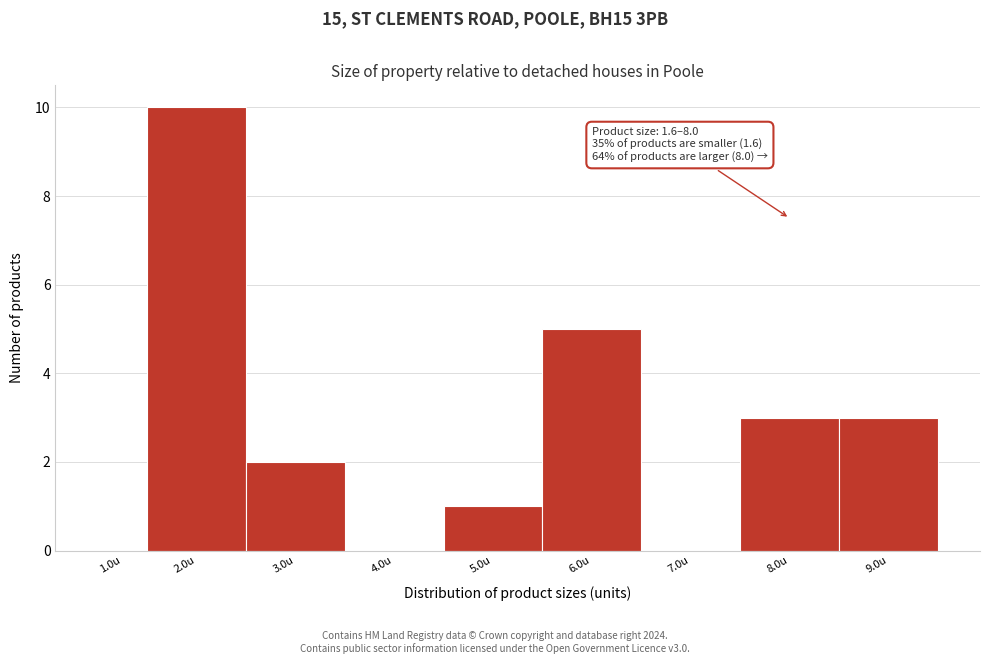

Reading left to right, what are all the values shown in this chart?

1.0u=0	2.0u=10	3.0u=2	4.0u=0	5.0u=1	6.0u=5	7.0u=0	8.0u=3	9.0u=3